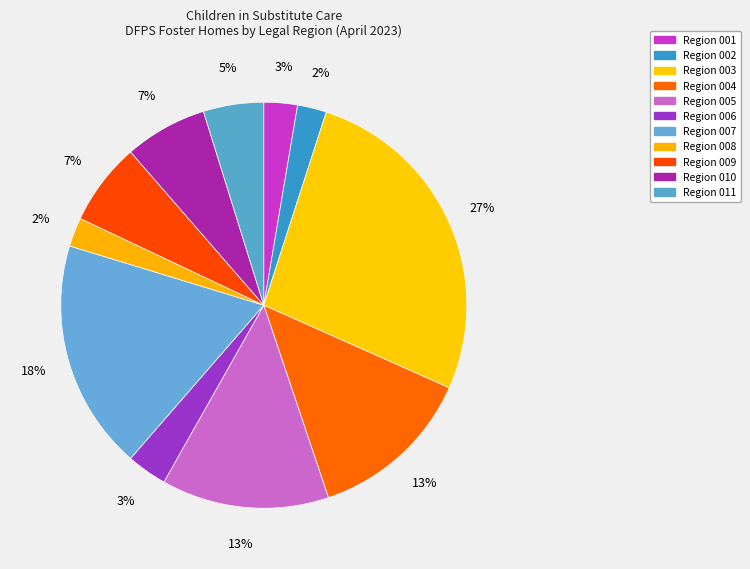

How many segments does this pie chart have?

11